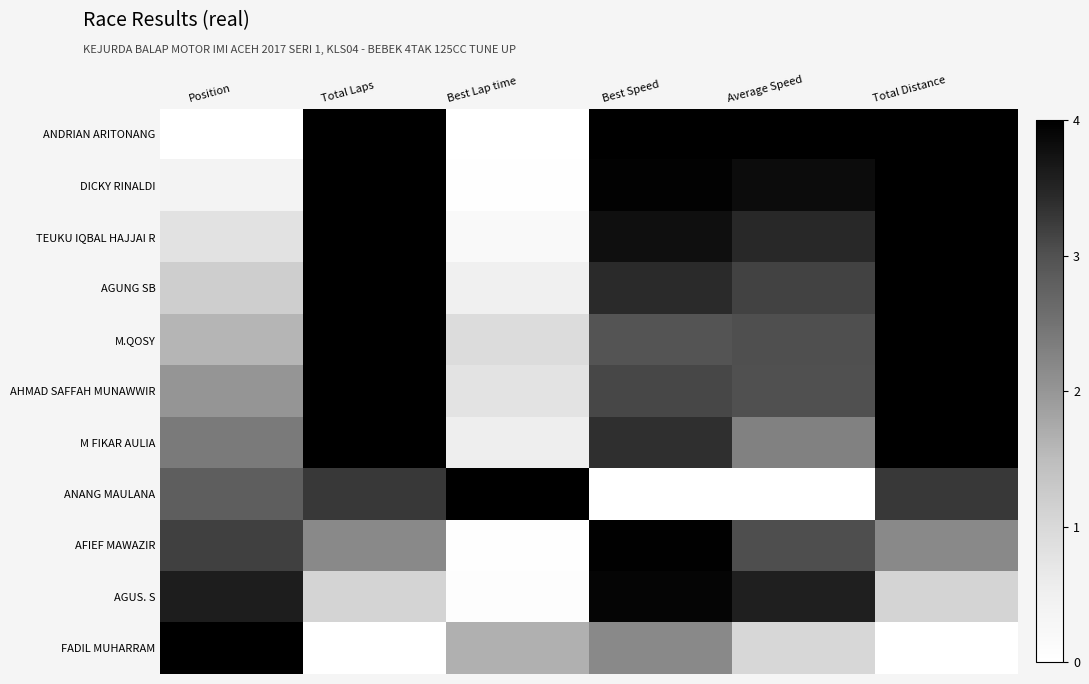

Between Position and Total Laps, which series saw the biggest shift?

ANDRIAN ARITONANG